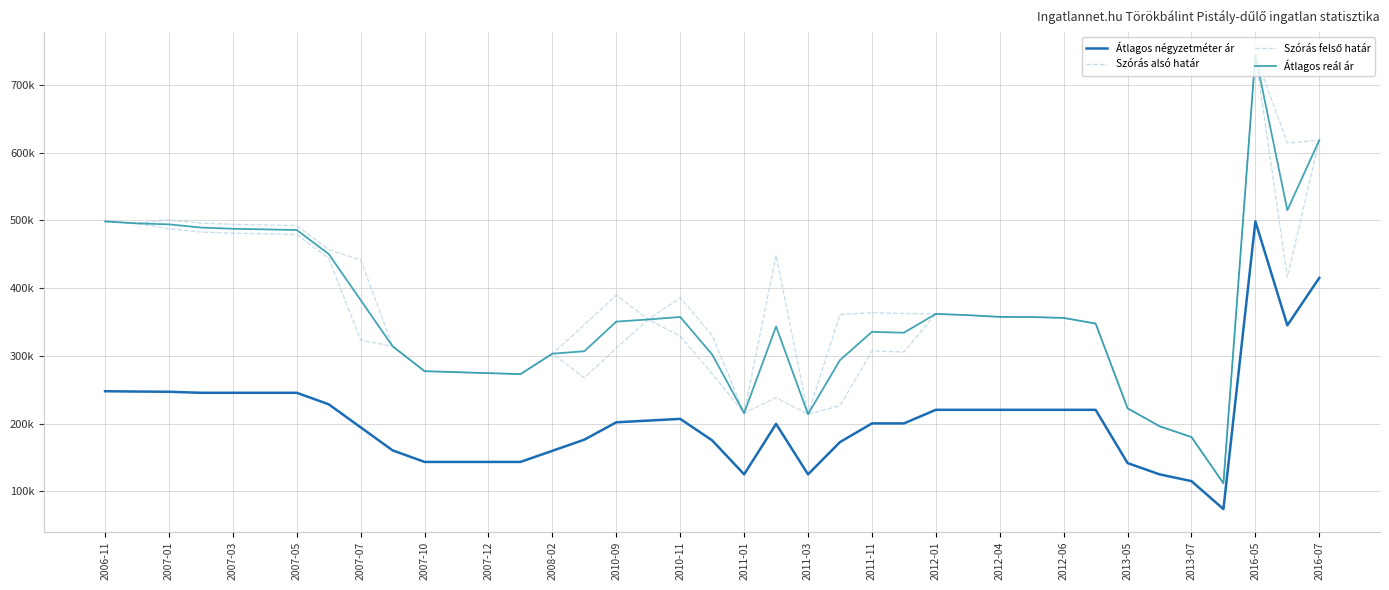

Is this an area chart (filled region under the line)?

No